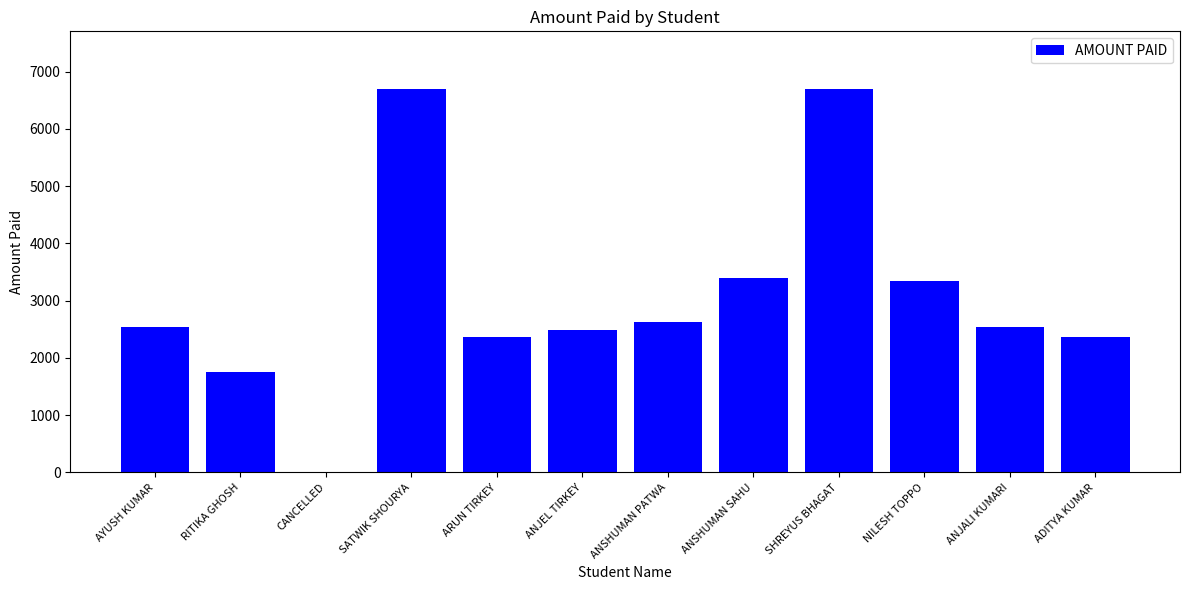

What is the sum of the values at ANSHUMAN PATWA and RITIKA GHOSH?

4385